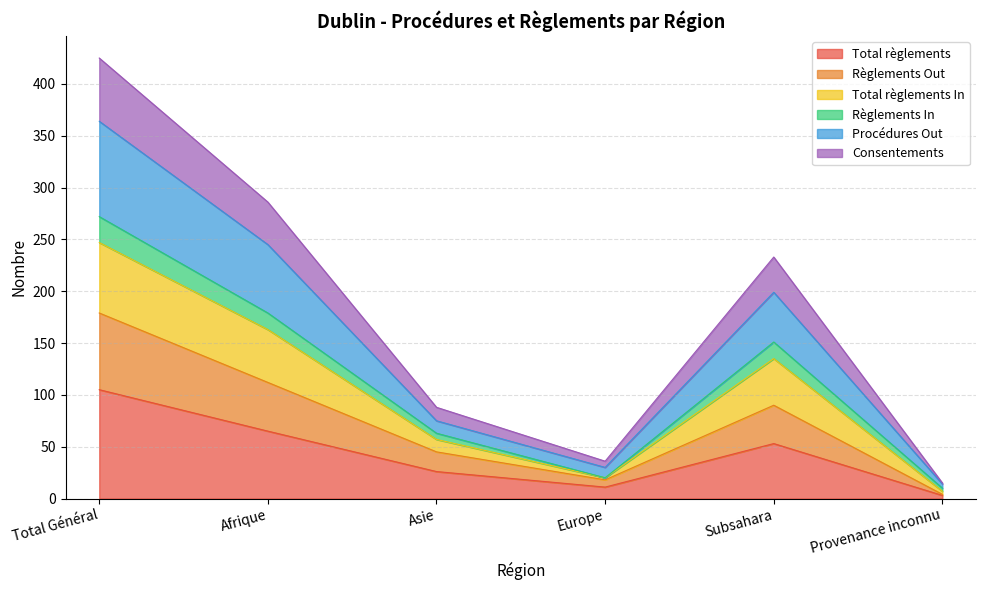

At which category does Procédures Out reach its first local valley?

Europe